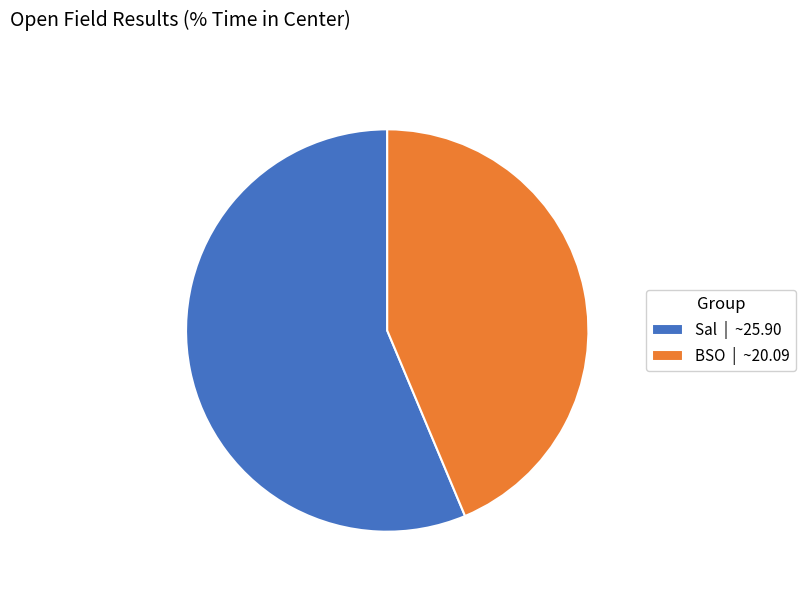

Is it true that Sal | ~25.90 is 56% of the pie?

True